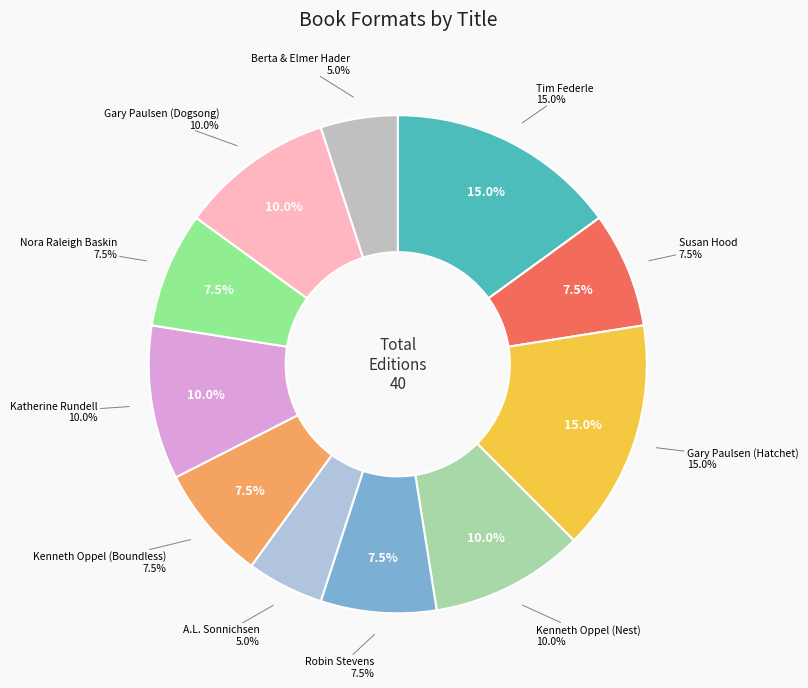

How many slices are in this pie chart?

11